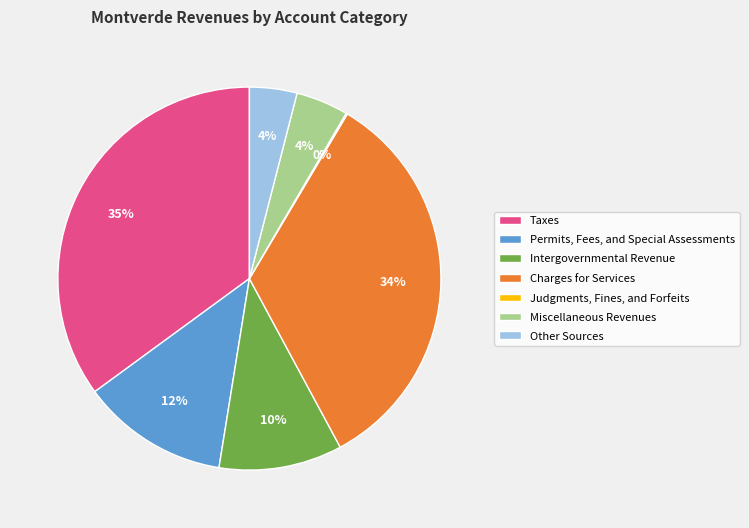

True or false: Charges for Services accounts for 21% of the total.

False